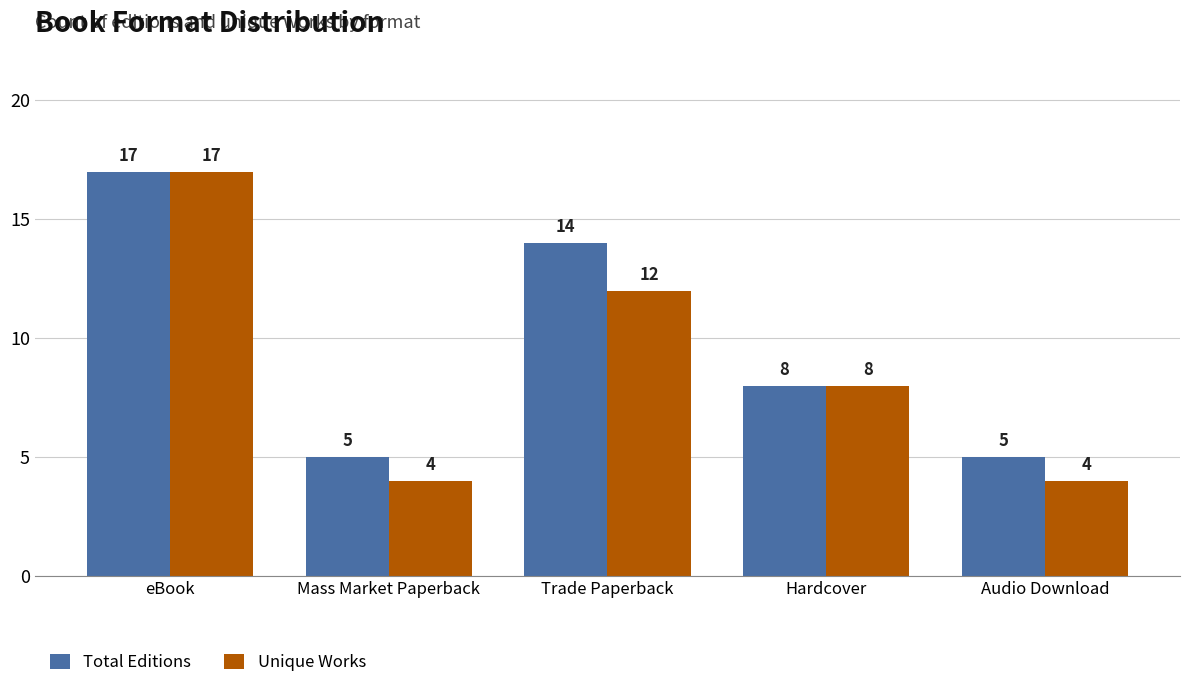

What is the value of the Unique Works bar at the 3rd from the left?

12